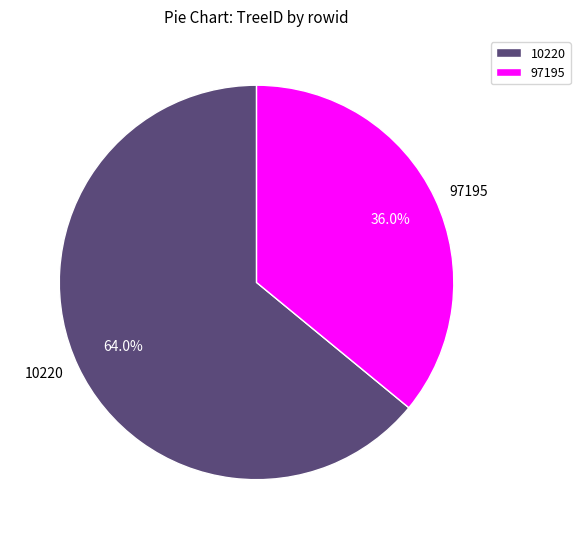

What is the majority slice?

10220